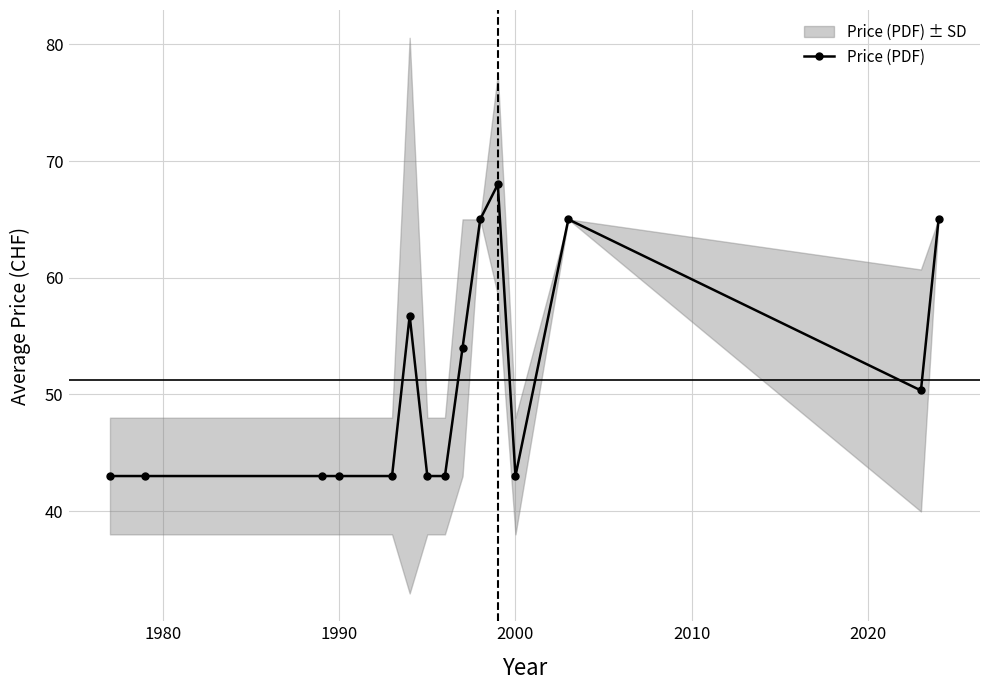

What is the difference between the maximum and minimum values?

25.0